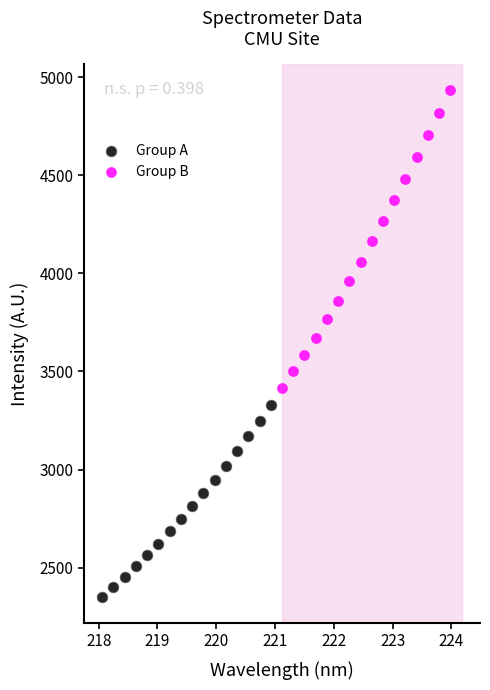

Which series has the widest spread of Y values?

Group B